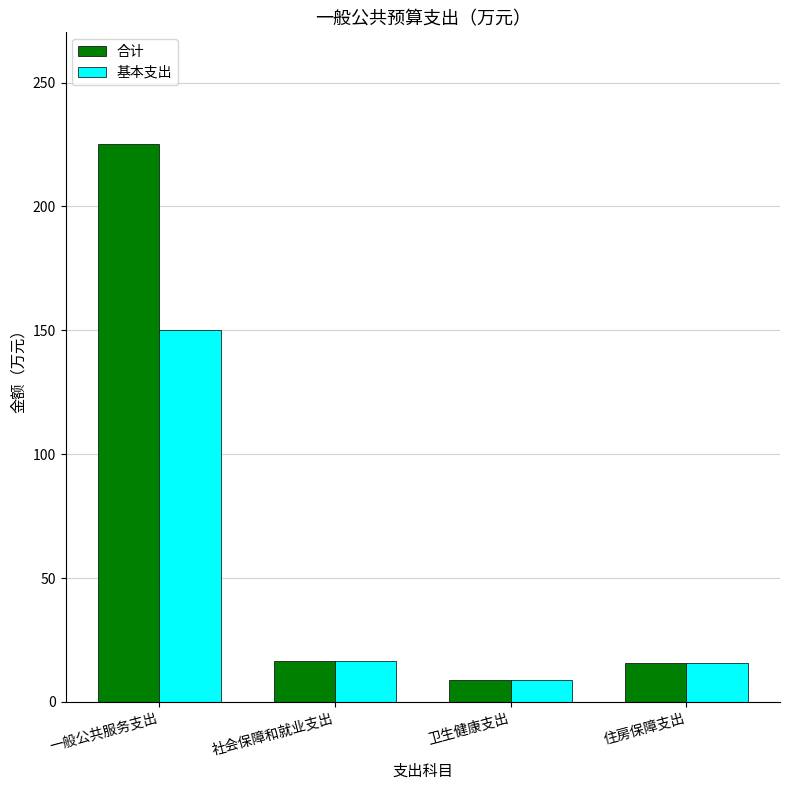

Which series has the widest spread of values?

合计